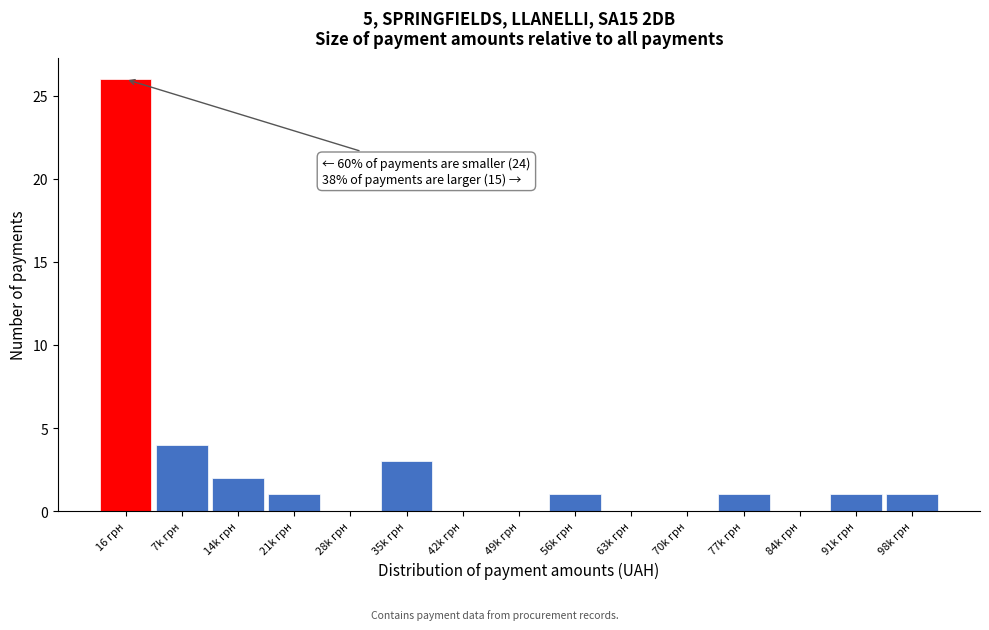

Reading left to right, list all the values displayed in this chart.

16 грн=26	7k грн=4	14k грн=2	21k грн=1	28k грн=0	35k грн=3	42k грн=0	49k грн=0	56k грн=1	63k грн=0	70k грн=0	77k грн=1	84k грн=0	91k грн=1	98k грн=1